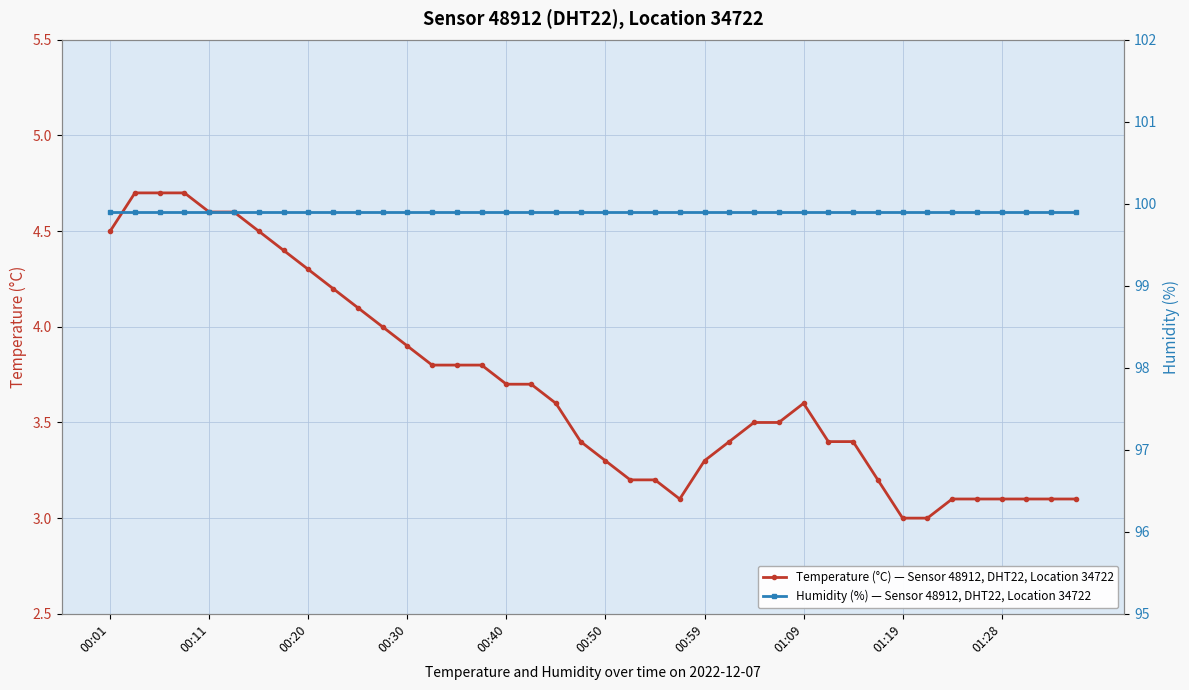

At how many categories does at least one series exceed 4?

40